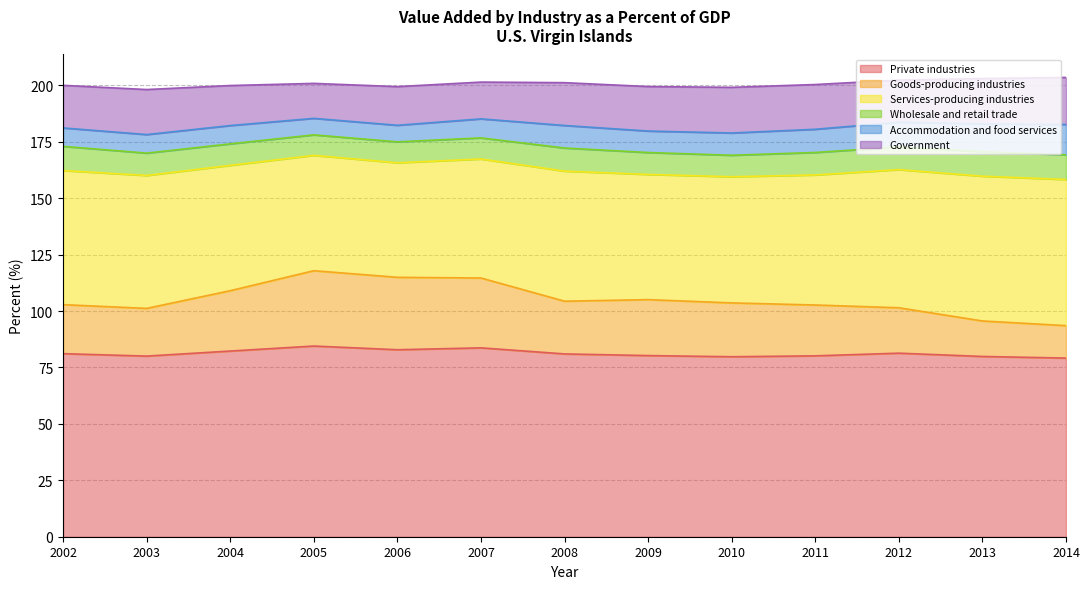

What is the minimum value for Private industries?

79.2